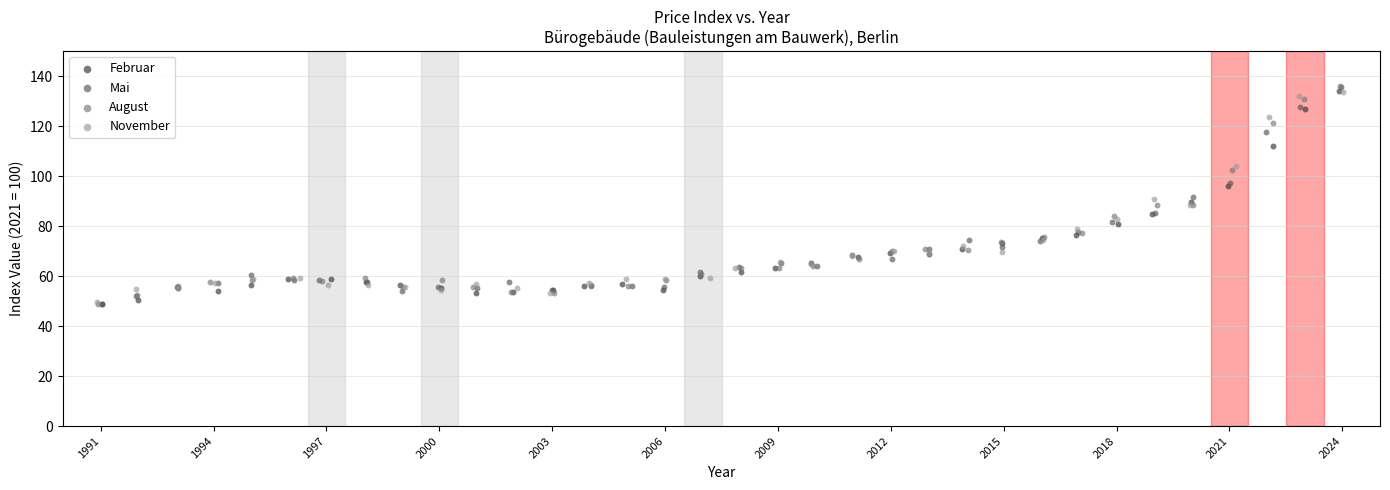

Which series has the largest Y range (max minus min)?

August